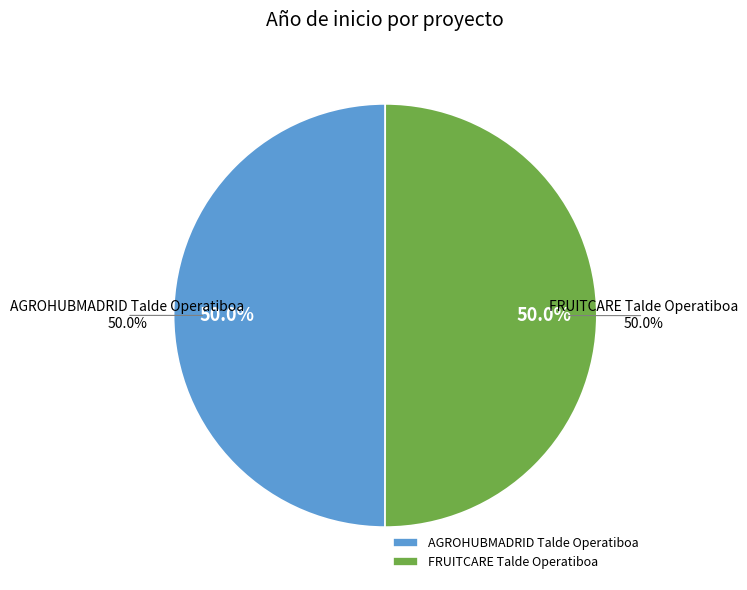

To the nearest percent, what is the average slice percentage?

50%